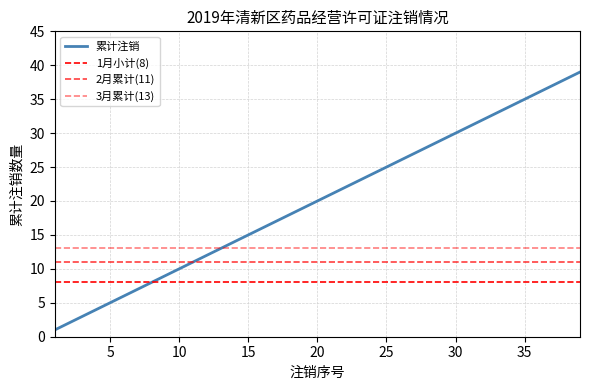

What is the minimum value shown in the chart?

1